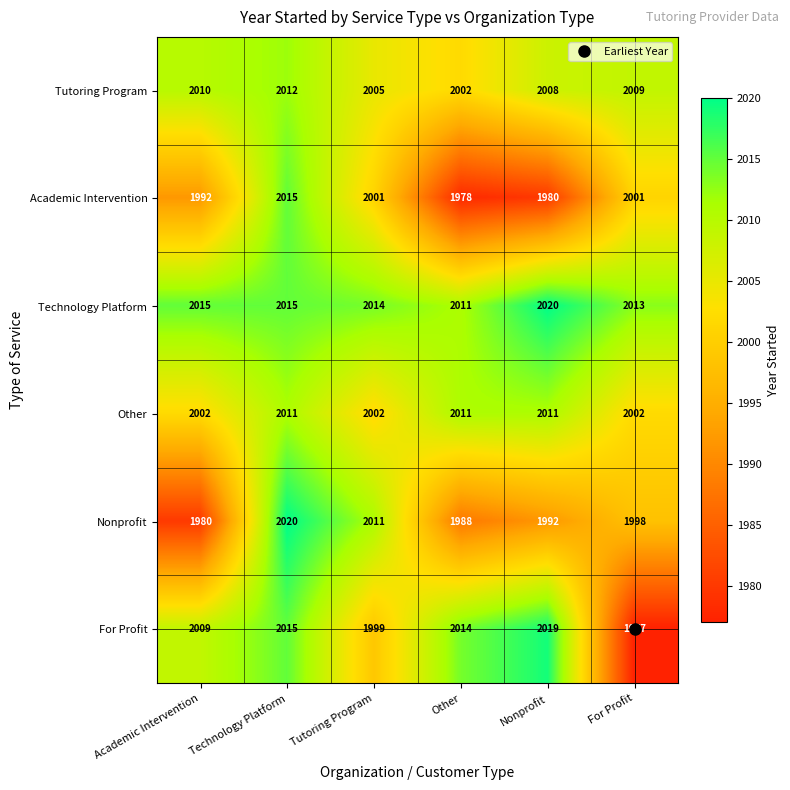

At how many categories does at least one series exceed 1999?

6